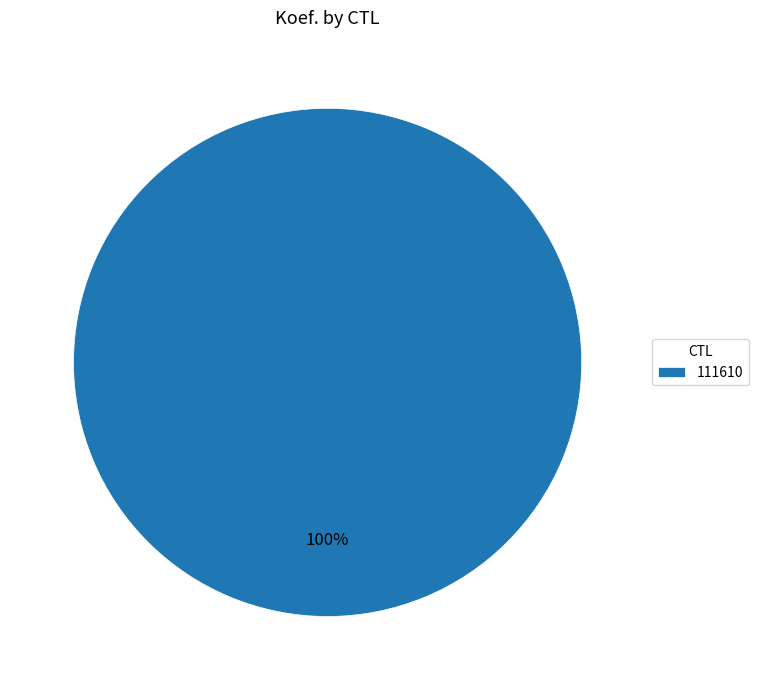

Is 111610 the majority of the pie?

Yes